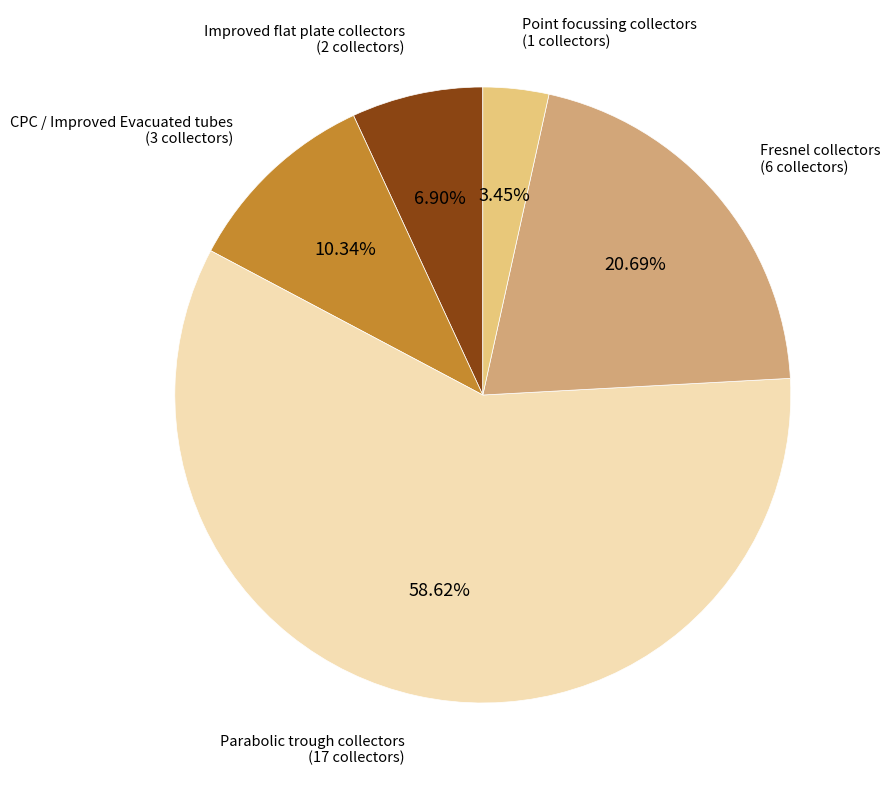

To the nearest percent, what is the average slice percentage?

20%